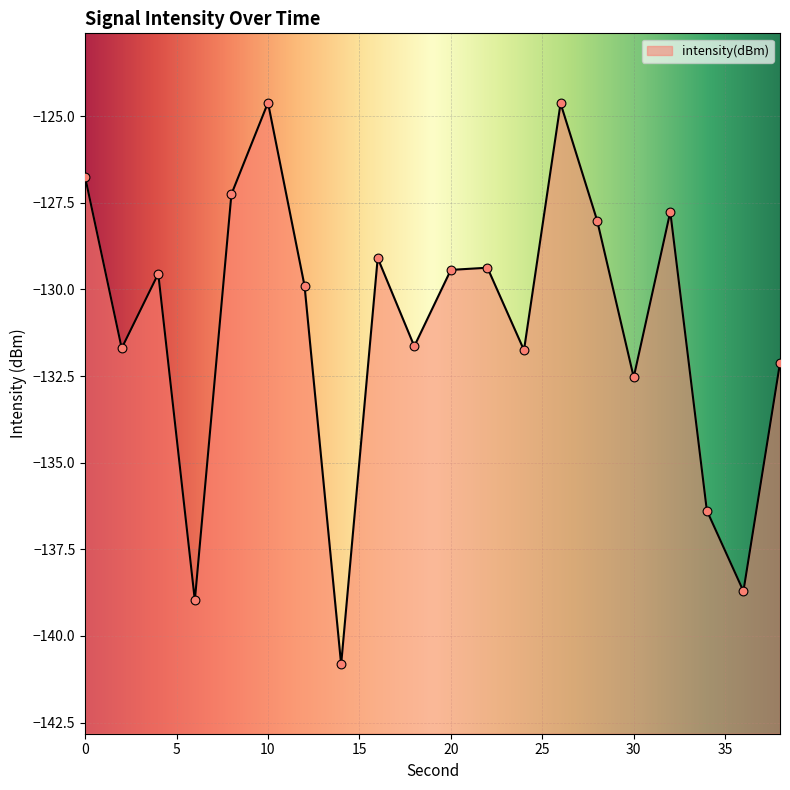

What is the change in value from 0 to 34?

-9.6